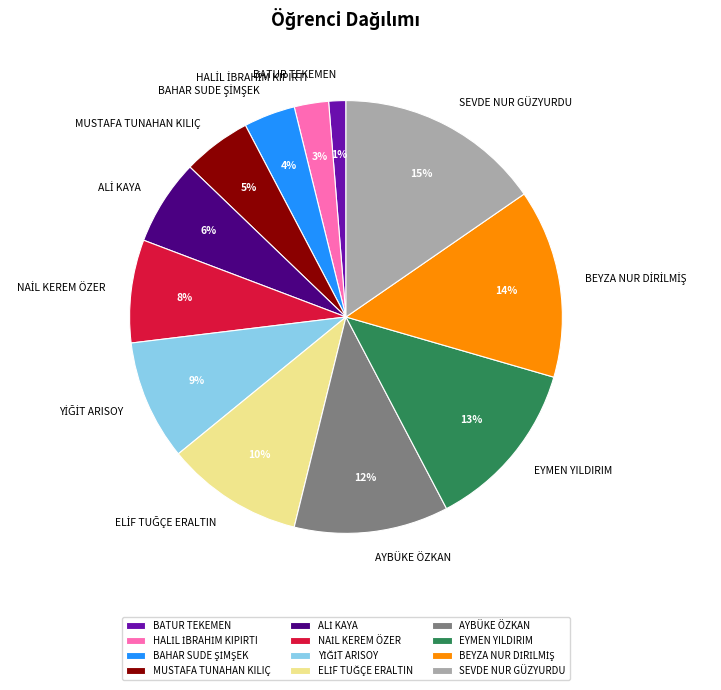

What percentage is the BATUR TEKEMEN slice, to the nearest percent?

1%